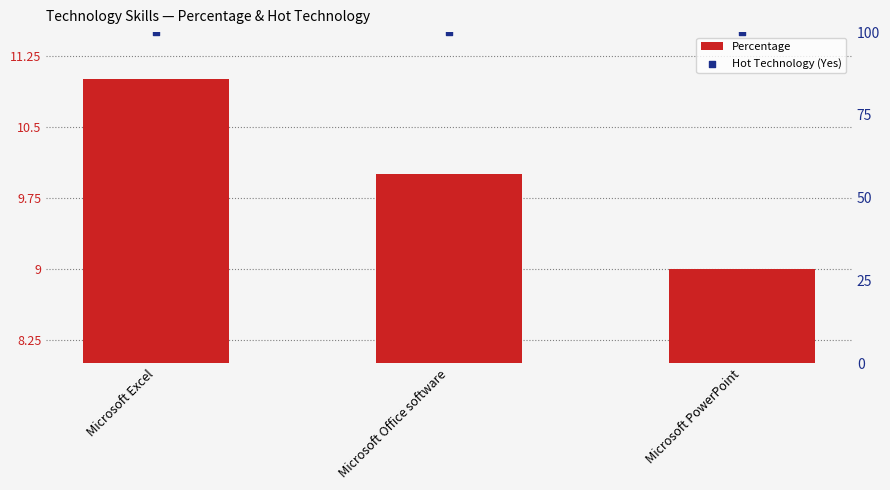

Is the value of Percentage at Microsoft Office software greater than the value of Hot Technology (Yes) at Microsoft Office software?

No